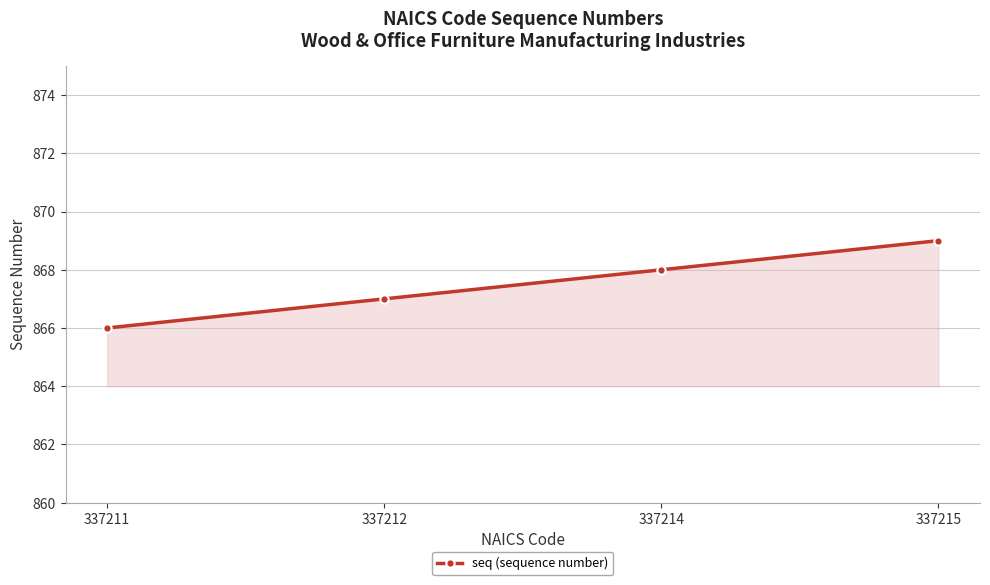

What is the change in value from 337211 to 337212?

+1